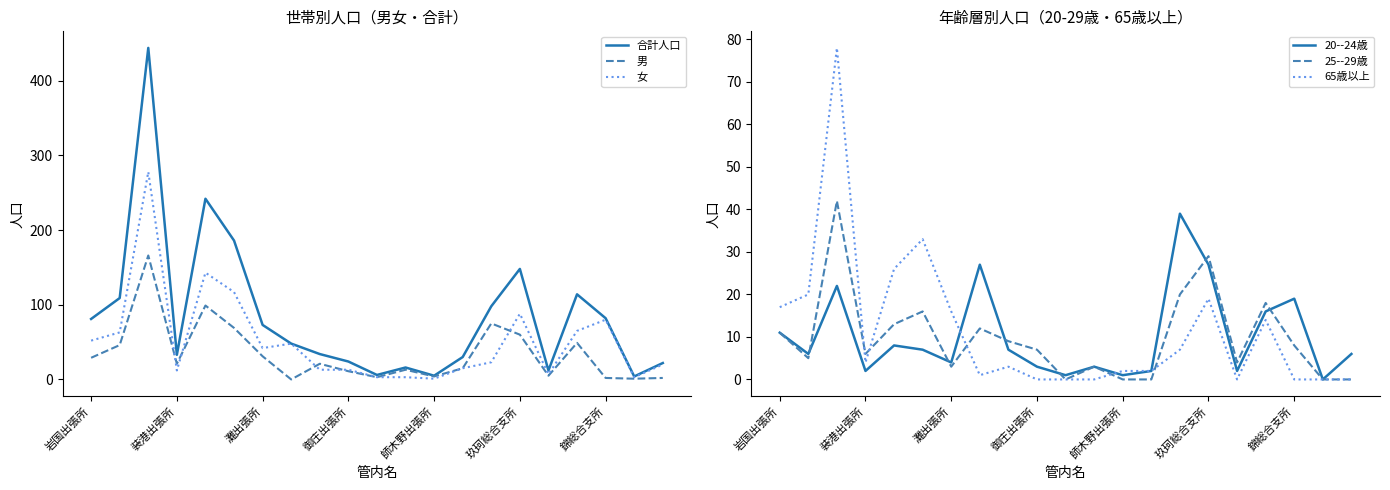

True or false: 合計人口 has a value of 52 at 装港出張所.

False